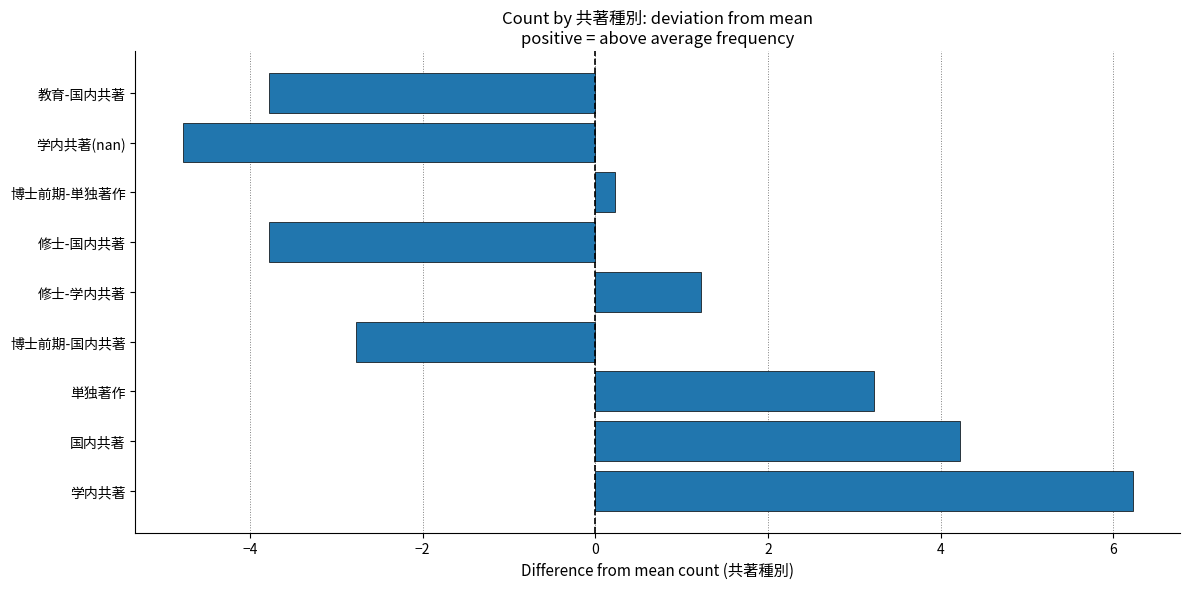

How many values are below 0?

4